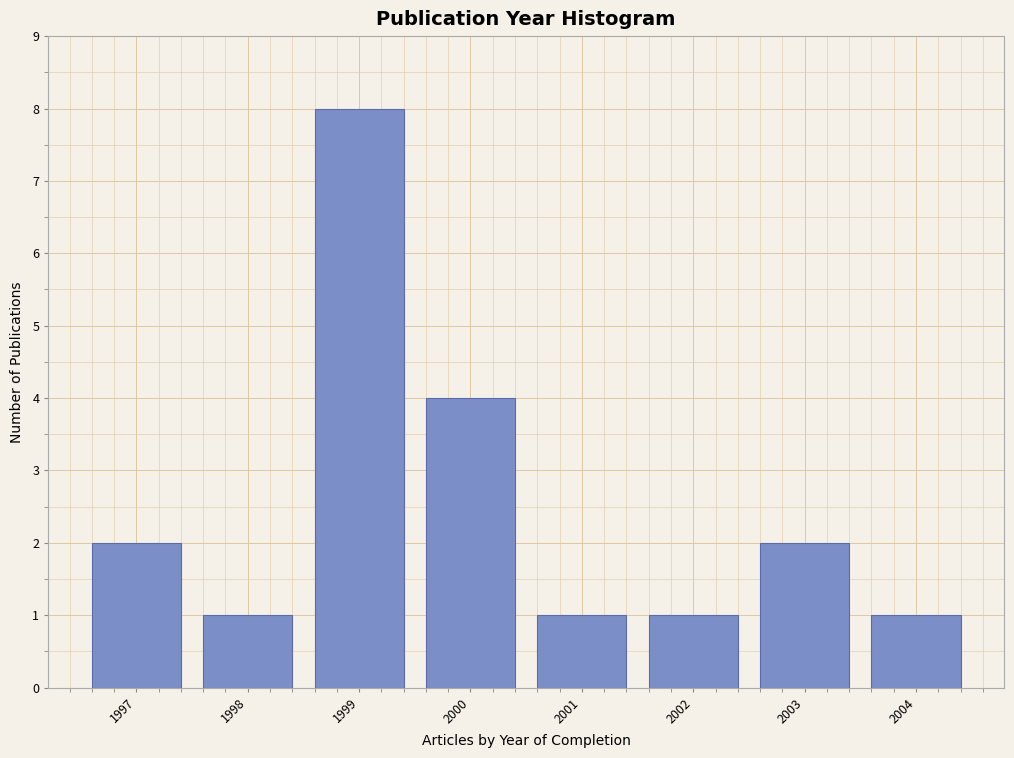

Reading right to left, list all the values displayed in this chart.

1	2	1	1	4	8	1	2